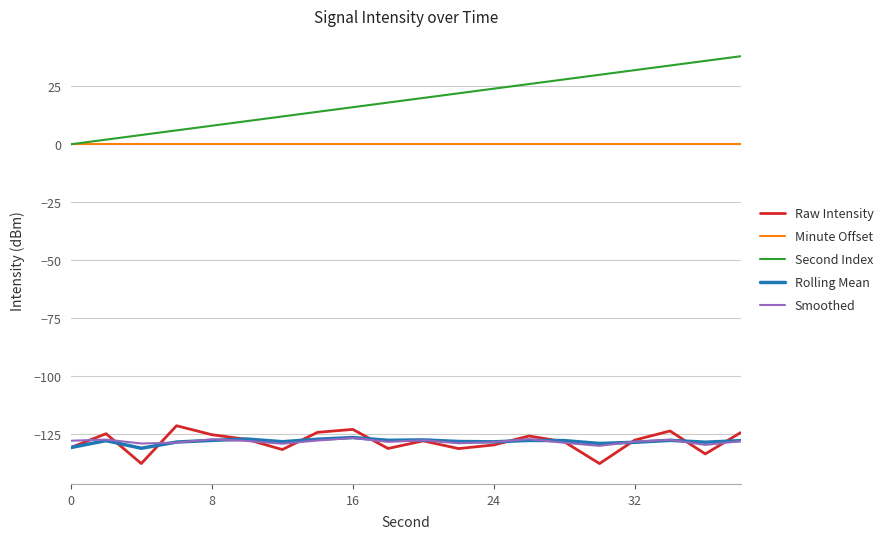

True or false: Rolling Mean and Raw Intensity cross at least once.

True